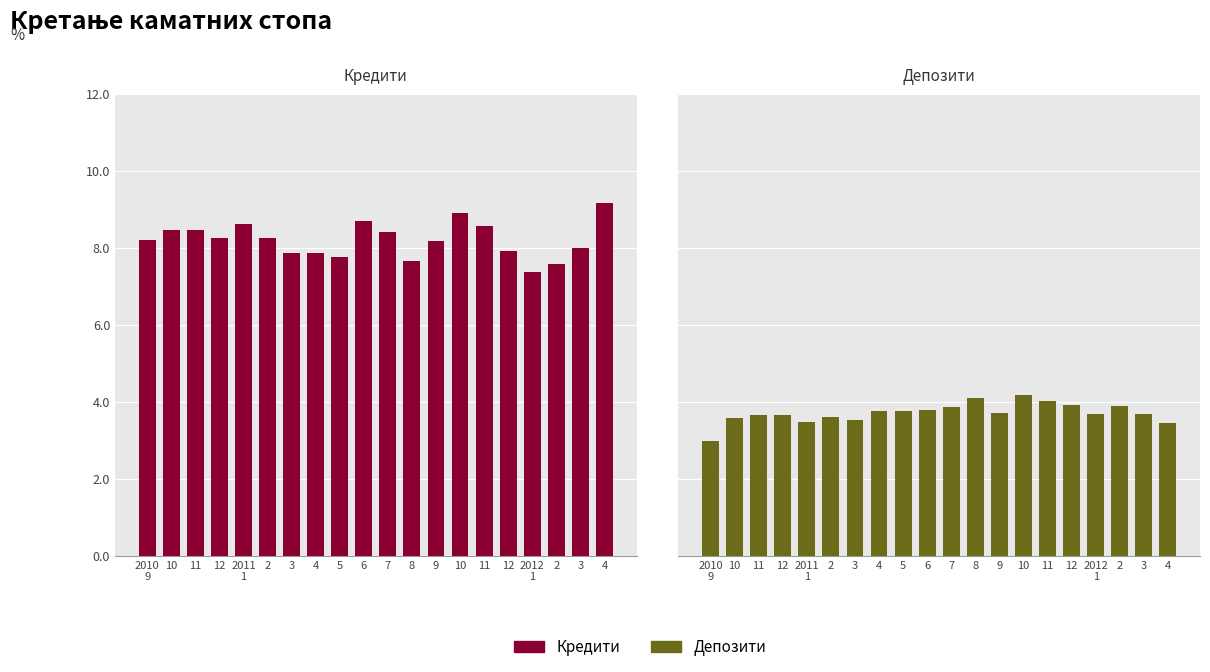

True or false: Кредити has a value of 14.0 at 9.

False